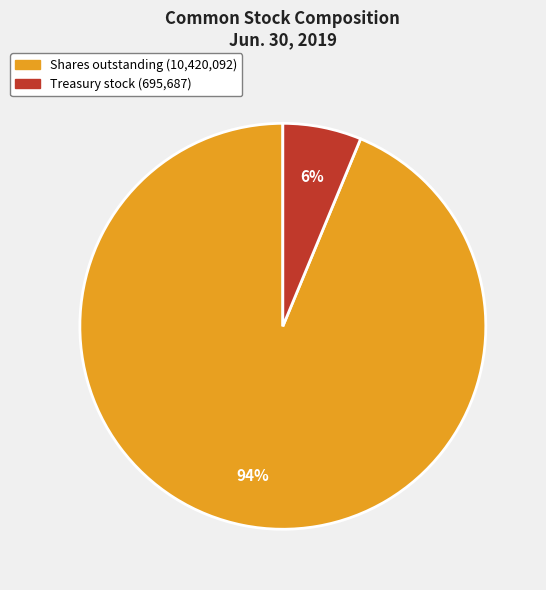

To the nearest percent, what is the average slice percentage?

50%